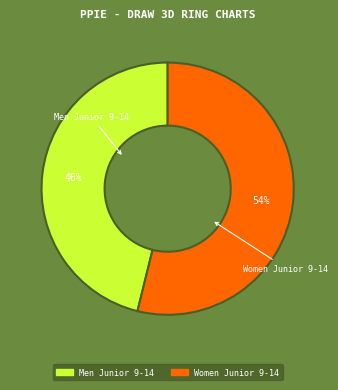

To the nearest percent, what portion does Men Junior 9-14 represent?

46%